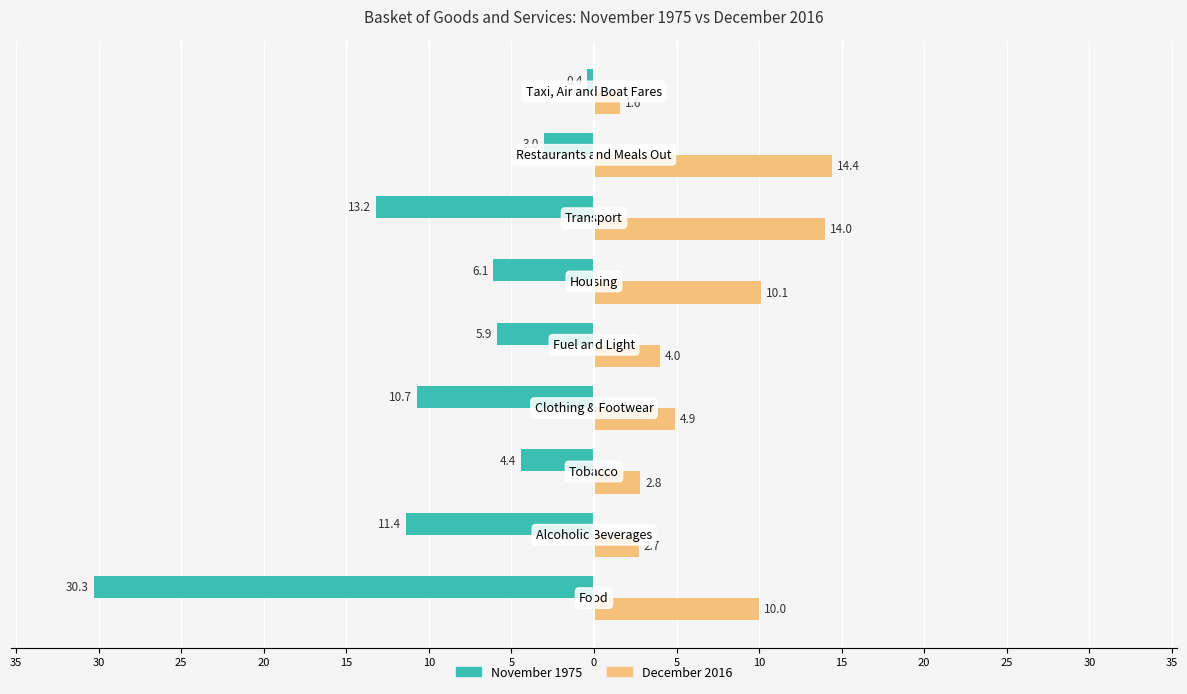

What are all the series names shown in the legend?

November 1975, December 2016